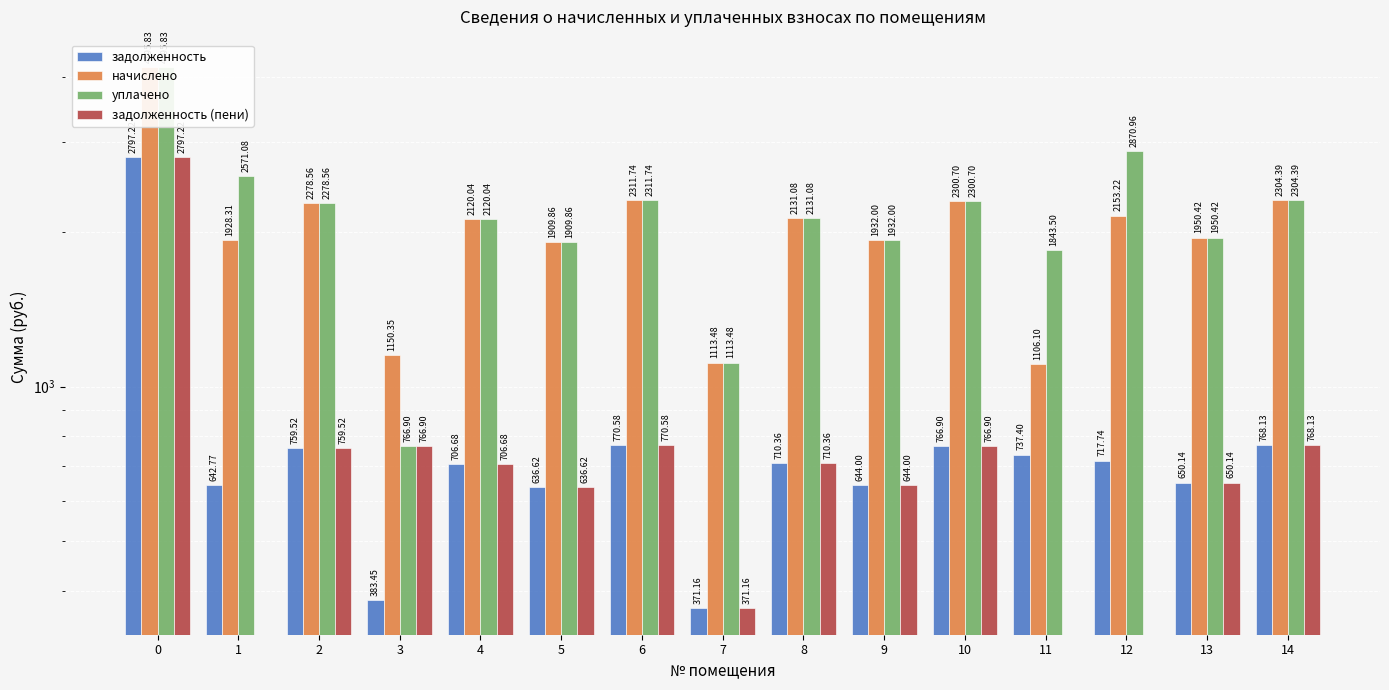

How many bars are there in each group?

4